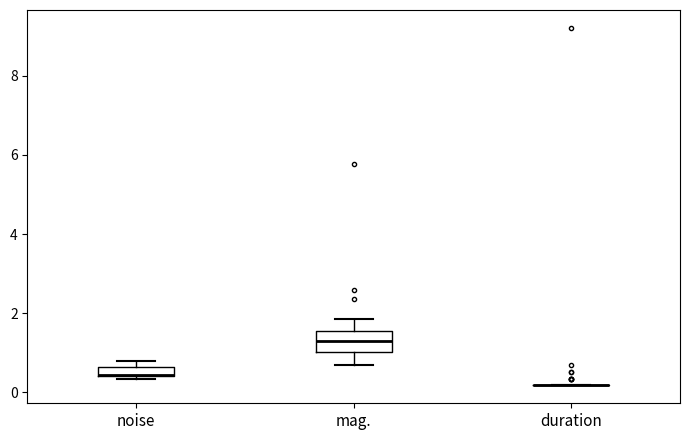

Comparing the boxes themselves (not the whiskers), which one is the tallest?

mag.